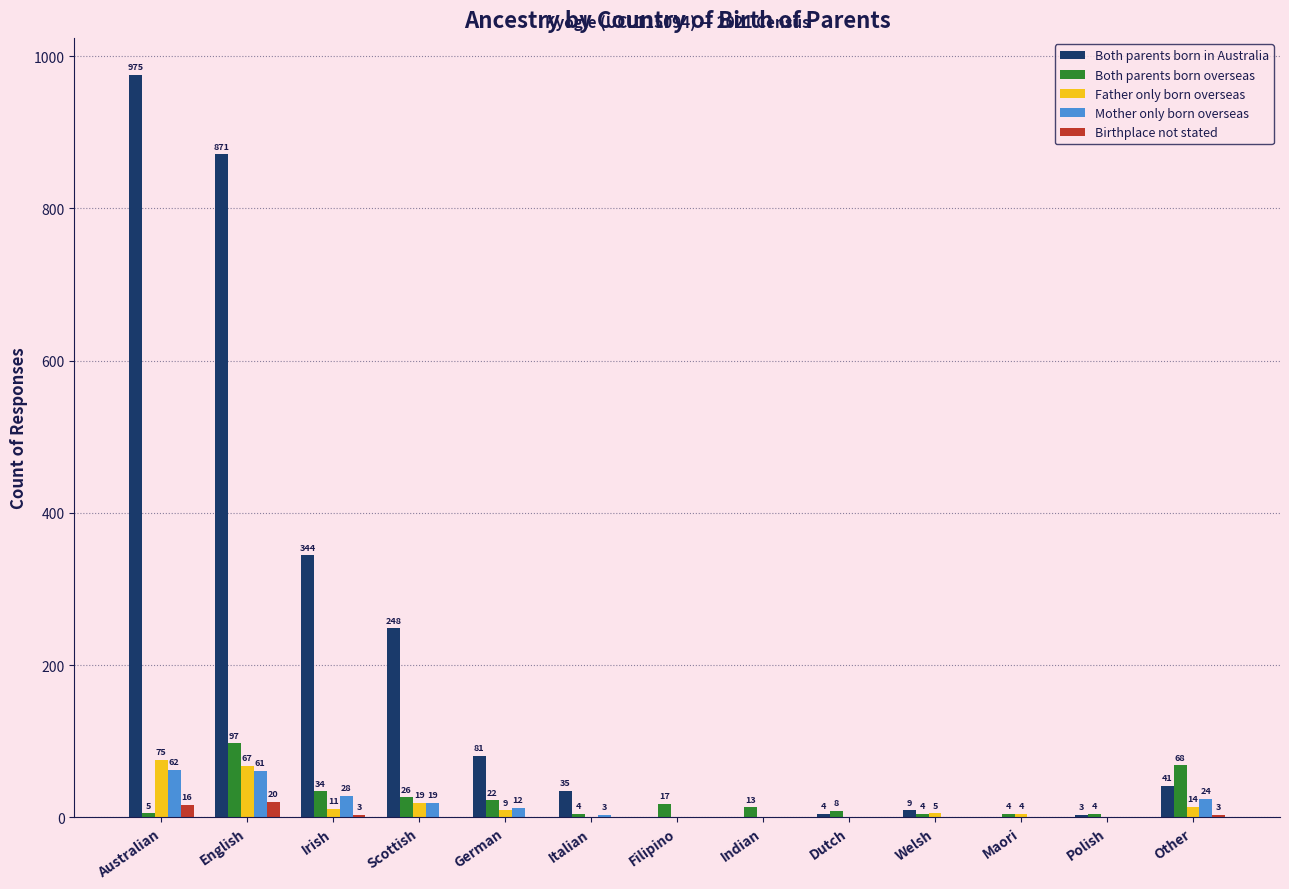

Reading left to right, extract all data points from this chart.

Both parents born in Australia: 975	871	344	248	81	35	0	0	4	9	0	3	41
Both parents born overseas: 5	97	34	26	22	4	17	13	8	4	4	4	68
Father only born overseas: 75	67	11	19	9	0	0	0	0	5	4	0	14
Mother only born overseas: 62	61	28	19	12	3	0	0	0	0	0	0	24
Birthplace not stated: 16	20	3	0	0	0	0	0	0	0	0	0	3